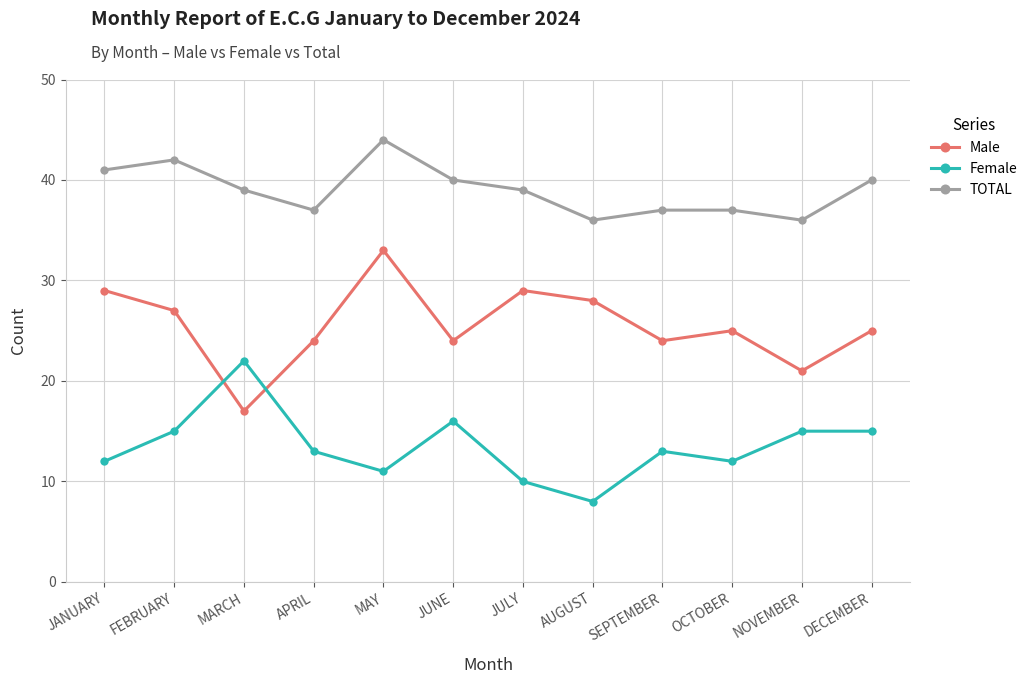

Rank the series by their maximum value, from lowest to highest.

Female, Male, TOTAL